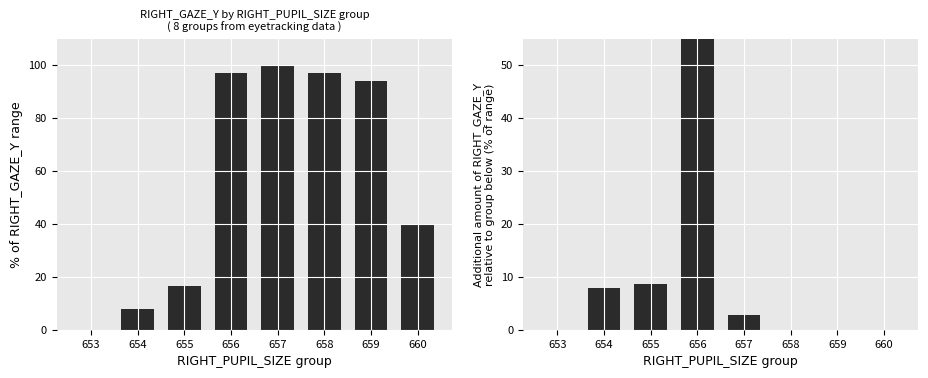

Reading left to right, extract all data points from this chart.

% of RIGHT_GAZE_Y range: 653=0.0	654=8.0	655=16.6	656=97.1	657=100.0	658=97.1	659=93.9	660=39.8
Additional % relative to previous group: 653=0.0	654=8.0	655=8.6	656=80.5	657=2.9	658=0.0	659=0.0	660=0.0